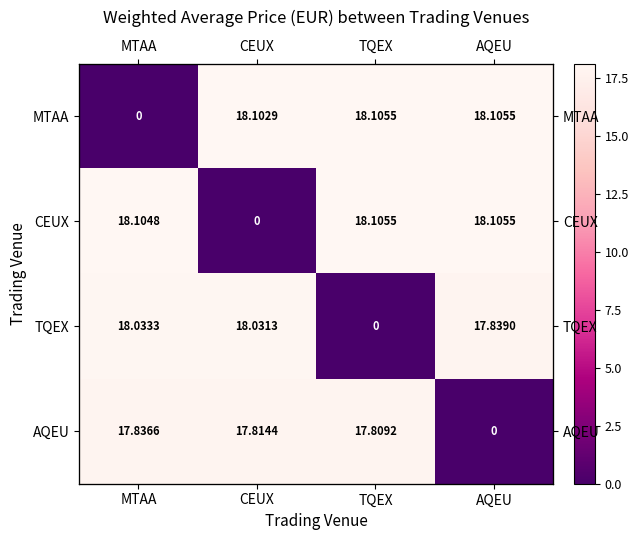

Is it true that TQEX equals 17.8 at AQEU?

True